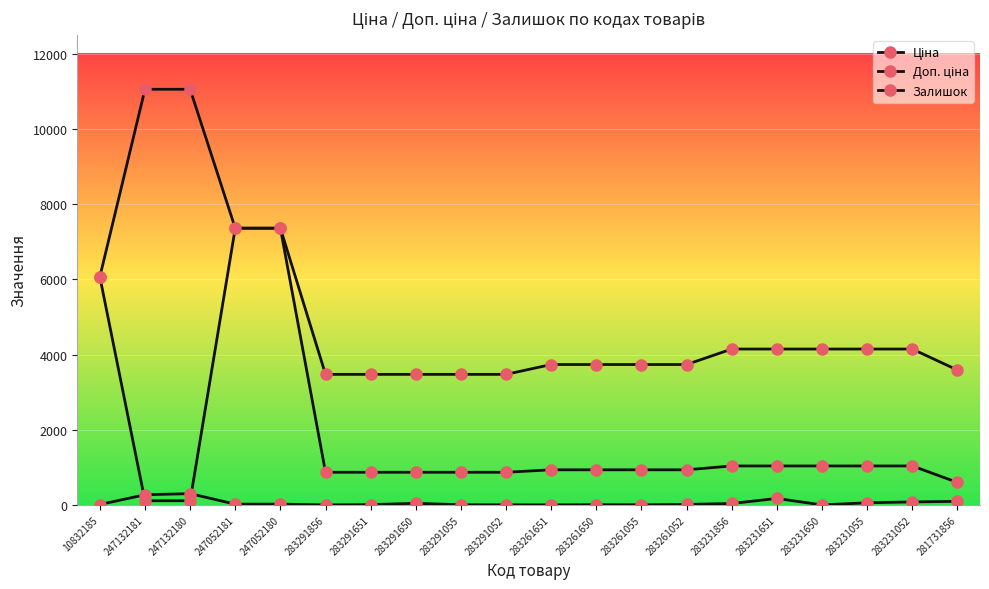

Count the number of data series in this chart.

3